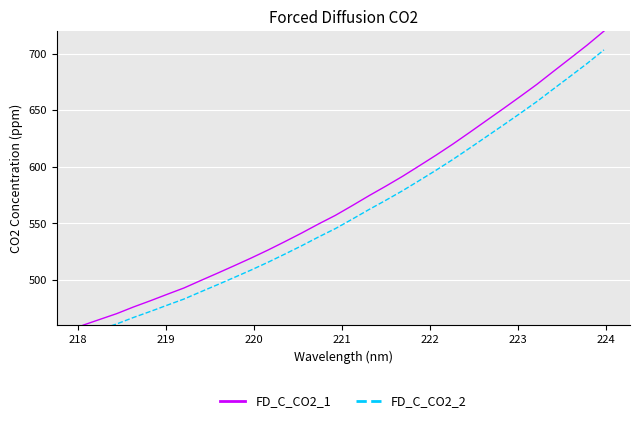

What is the maximum value shown in the chart?

720.0